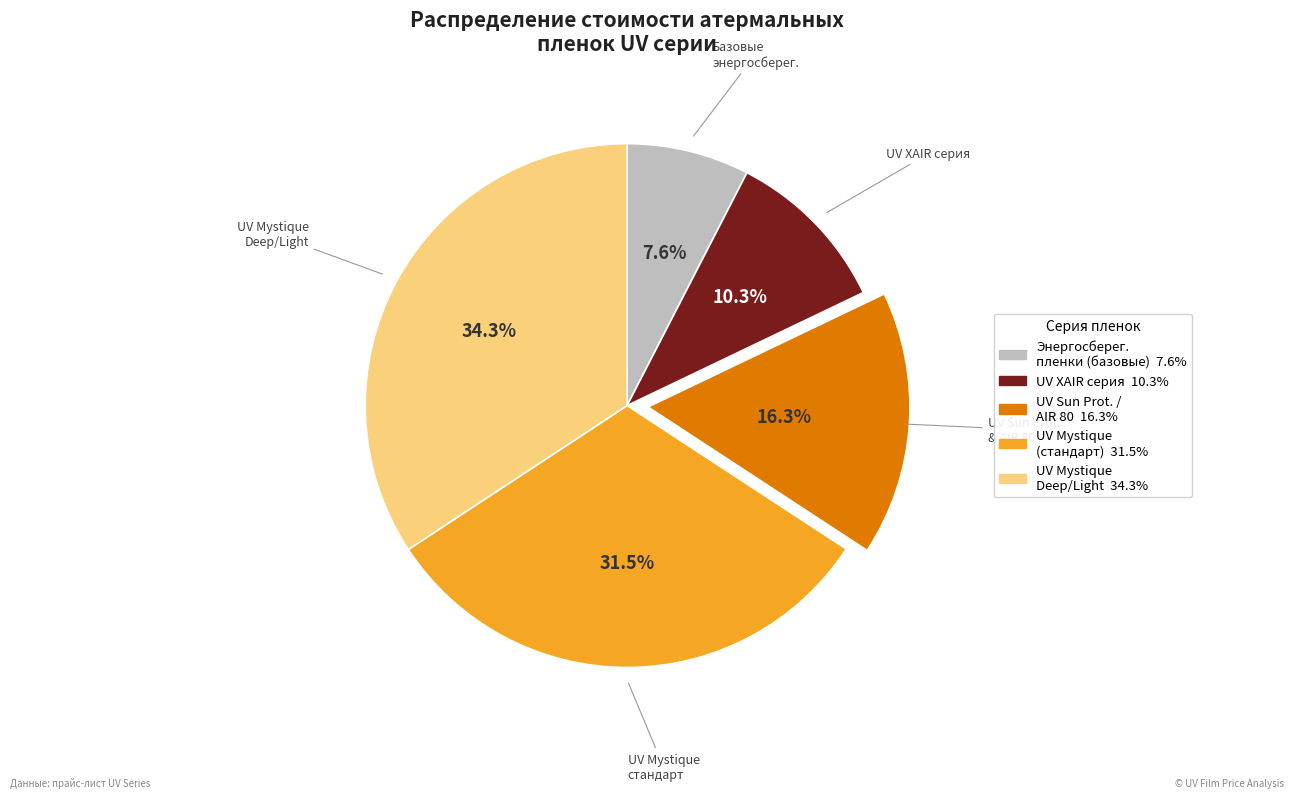

Count the number of slices in the pie.

5